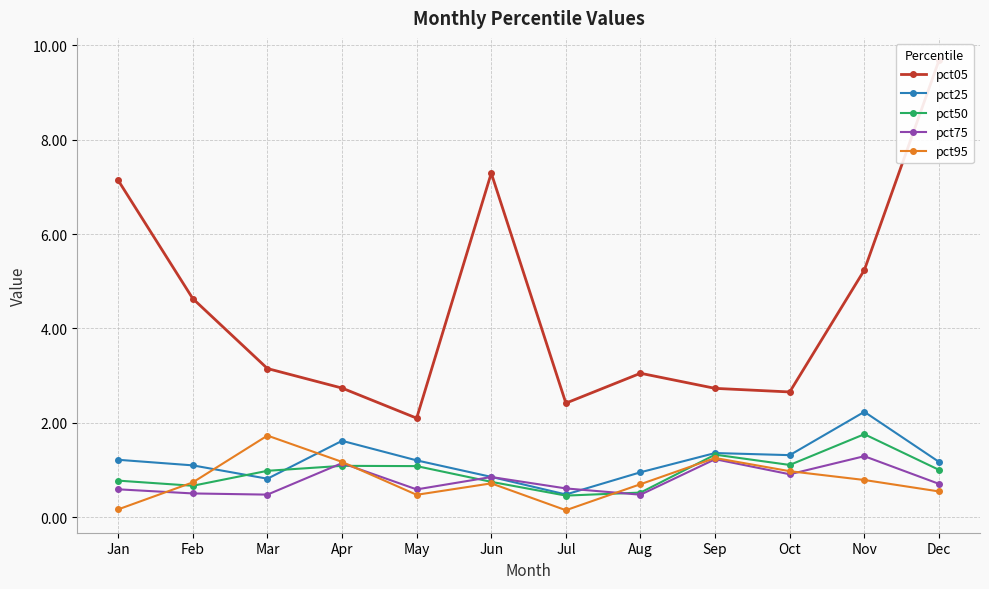

Which series has the largest total across all categories?

pct05